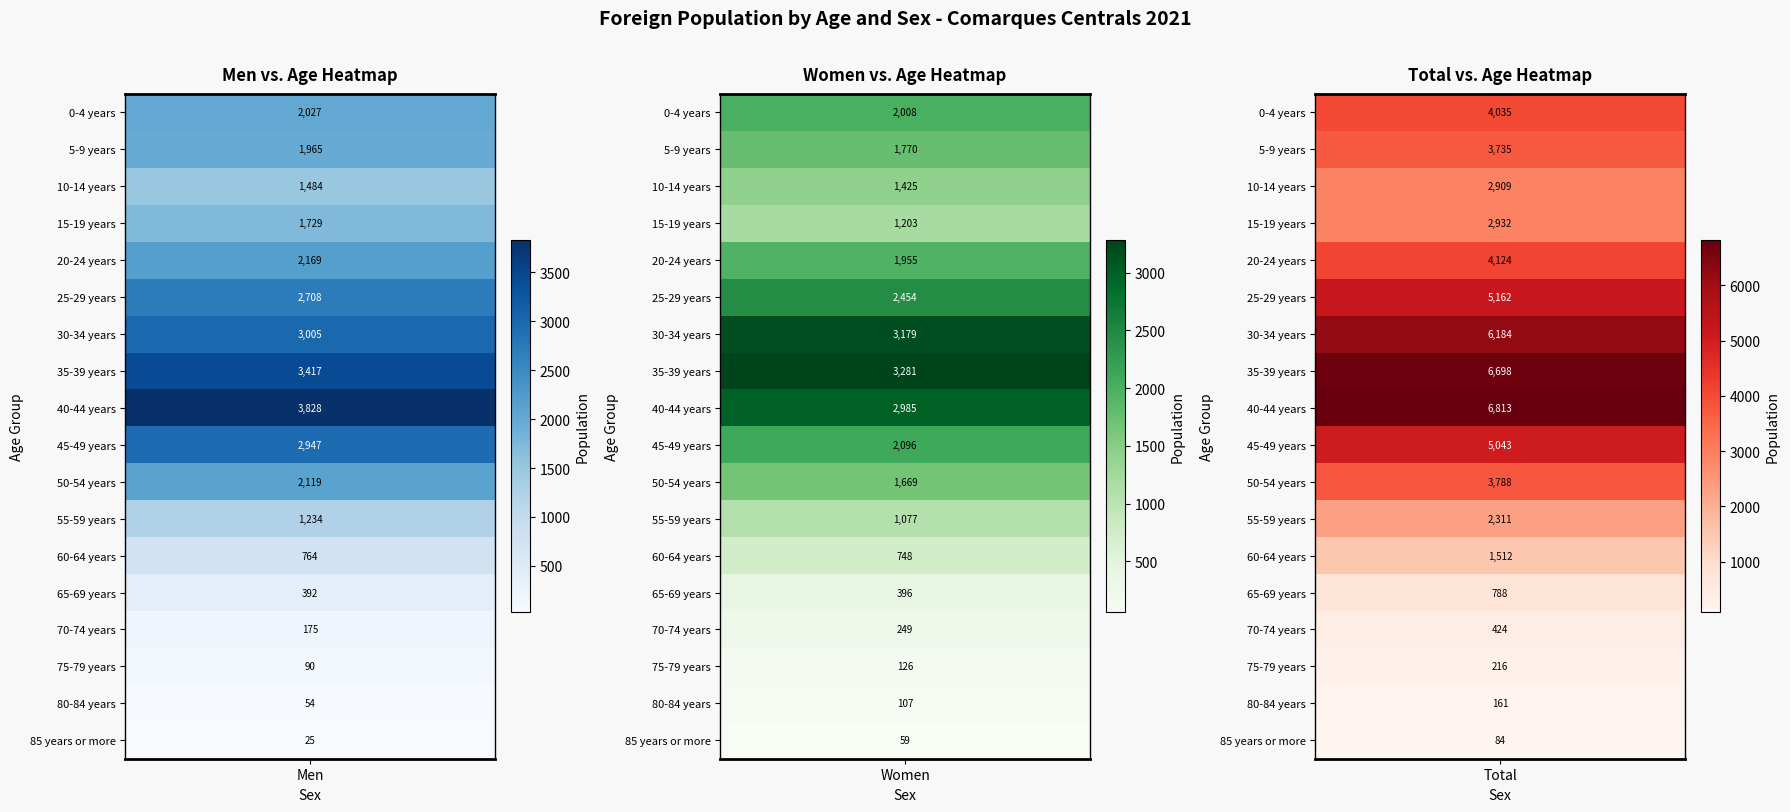

How many series are shown in this chart?

3